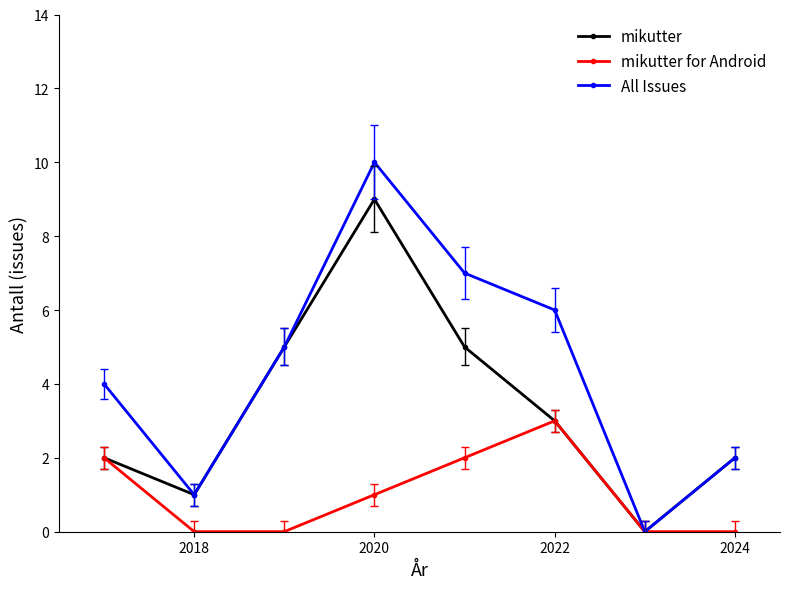

Which series has the largest range (max minus min)?

All Issues